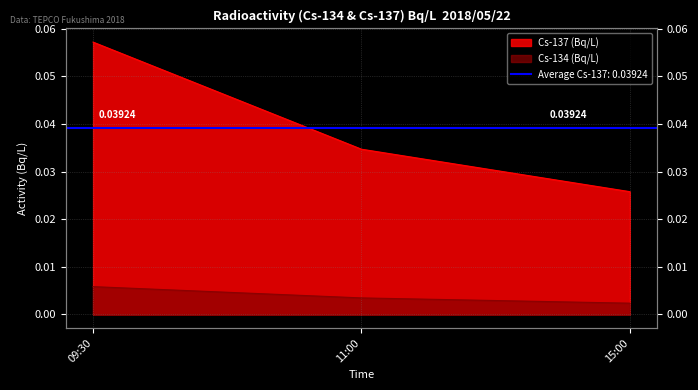

Which series has the largest total across all categories?

Cs-137 (Bq/L)